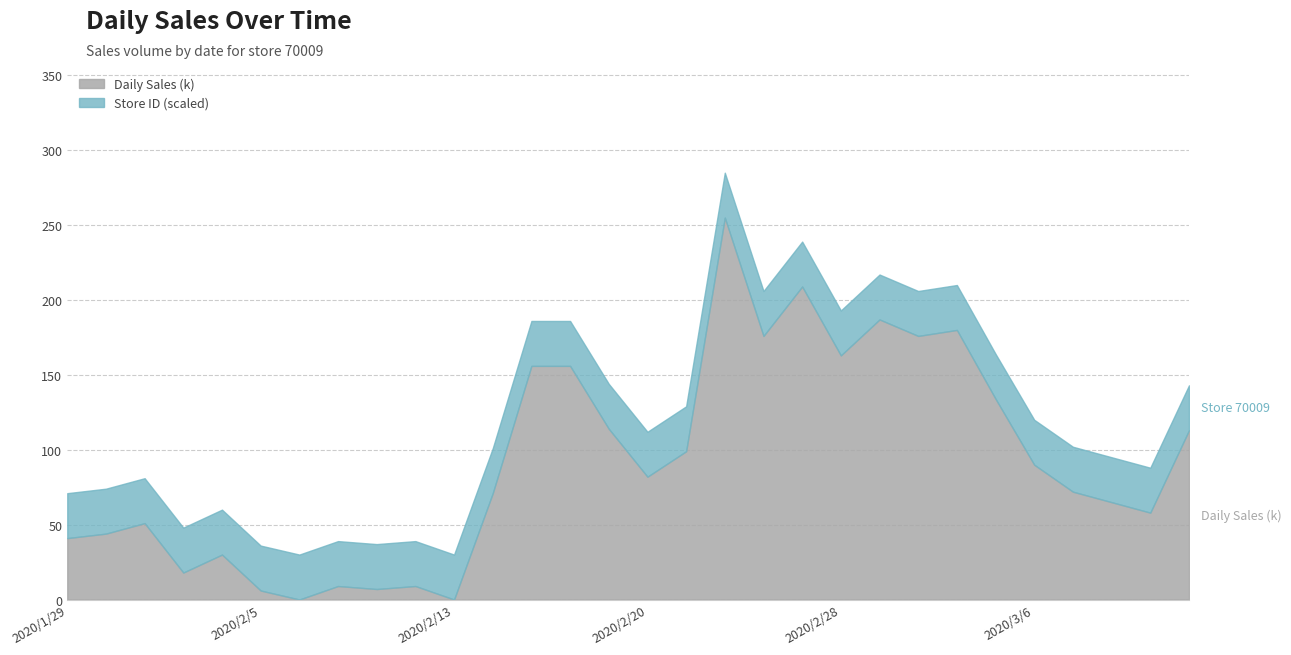

True or false: Store ID and Daily Sales (k) cross at least once.

False